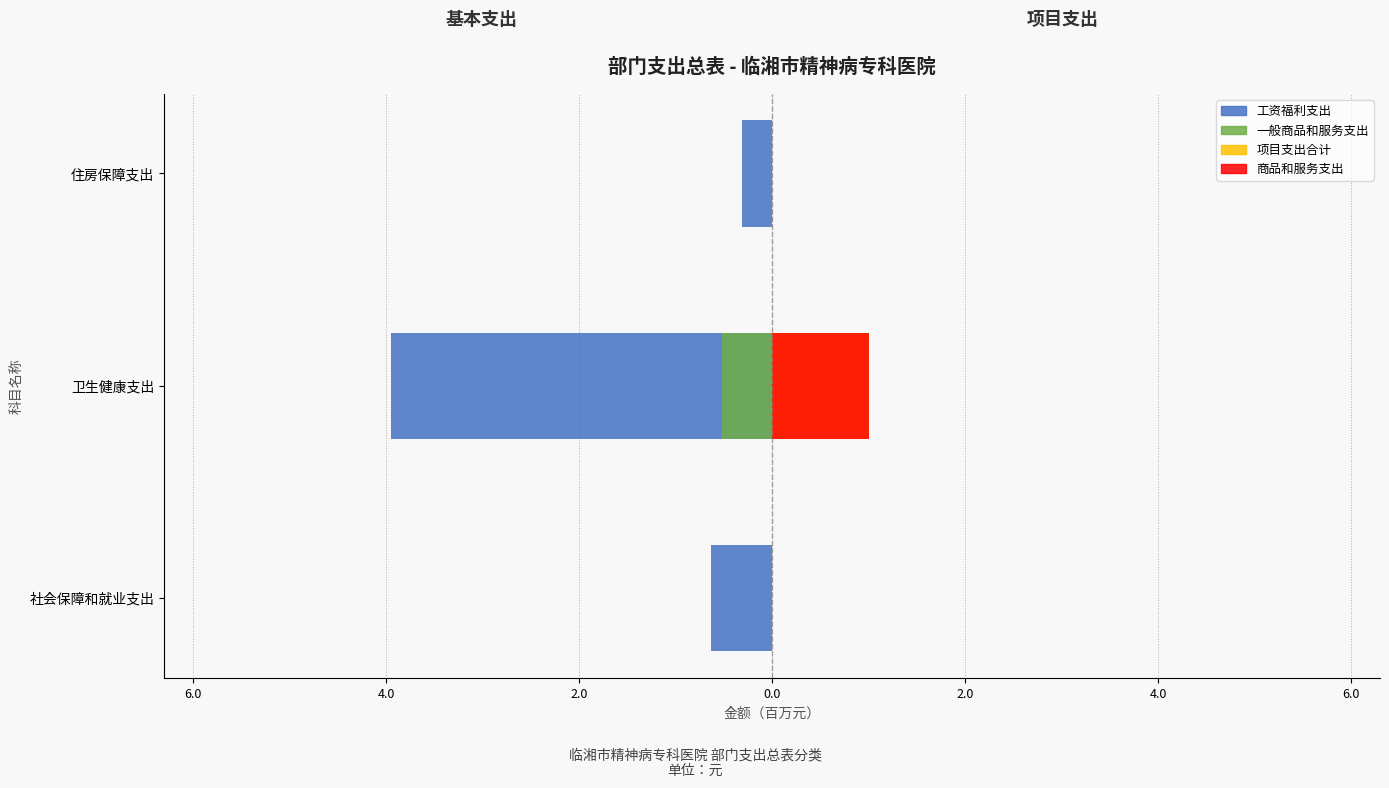

What is the difference between the maximum and minimum values in the 工资福利支出 series?

3.6